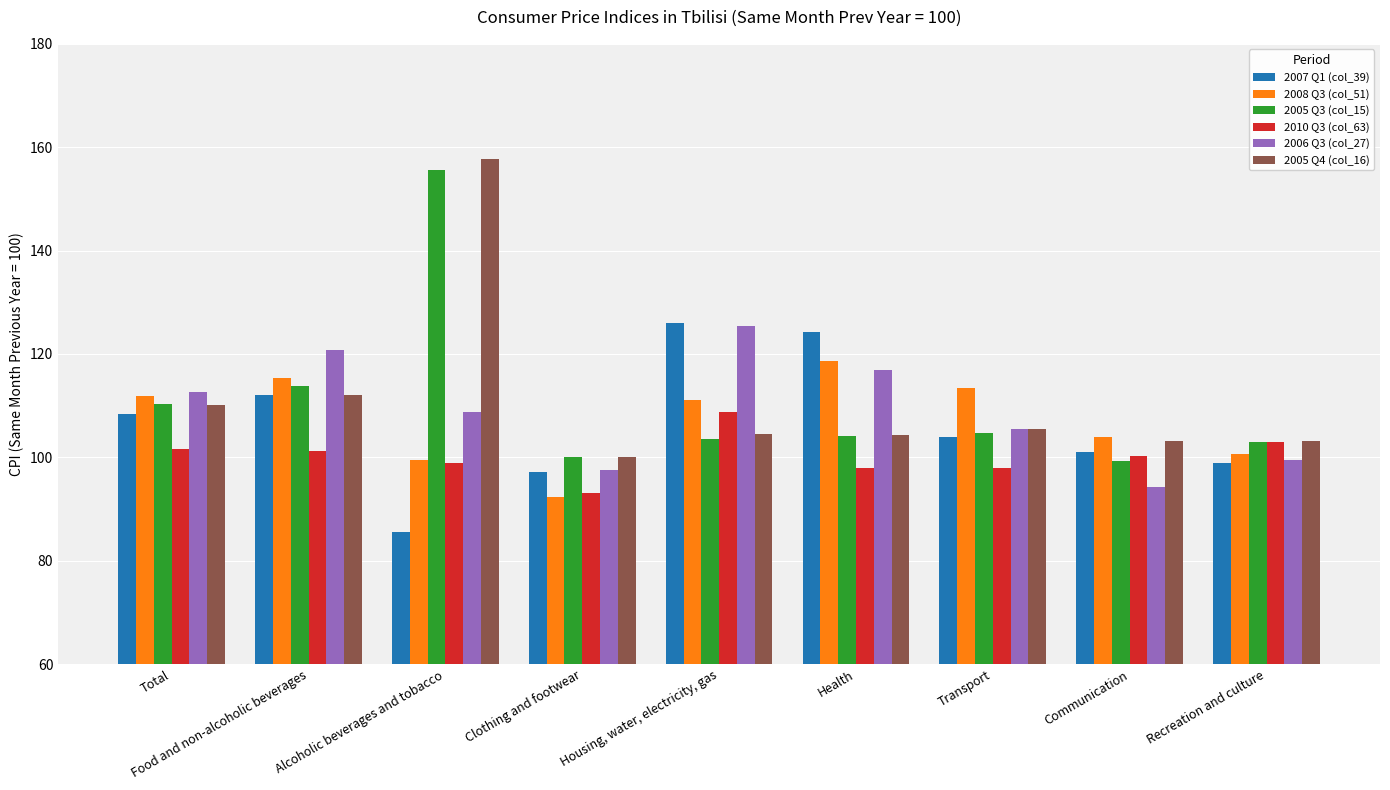

What is the sum of all 2005 Q4 (col_16) values?

1000.5